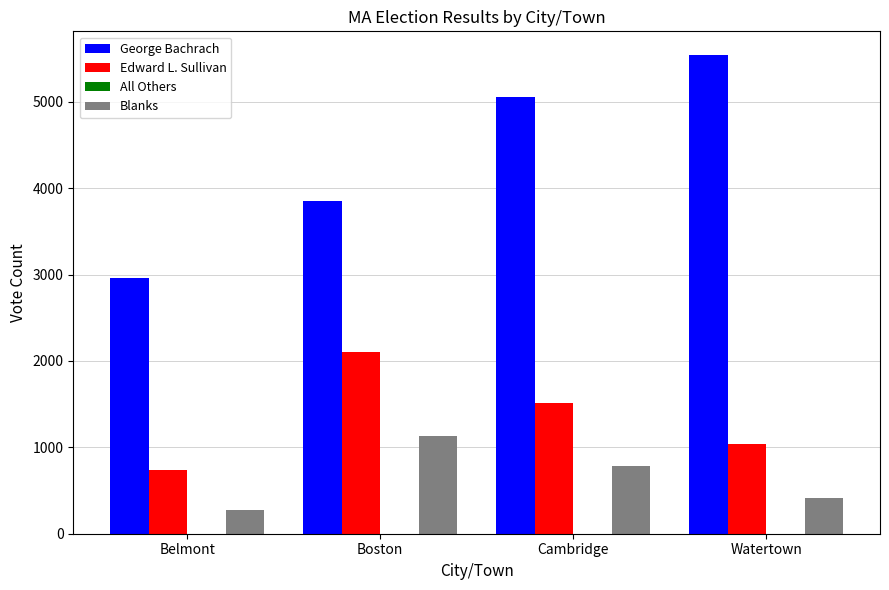

Read the George Bachrach value at Cambridge.

5054